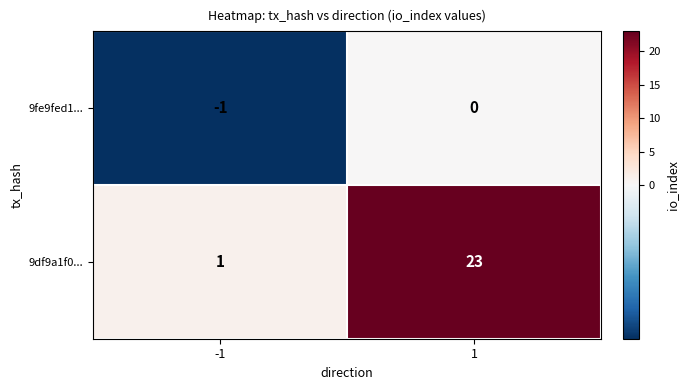

Count the number of data series in this chart.

2